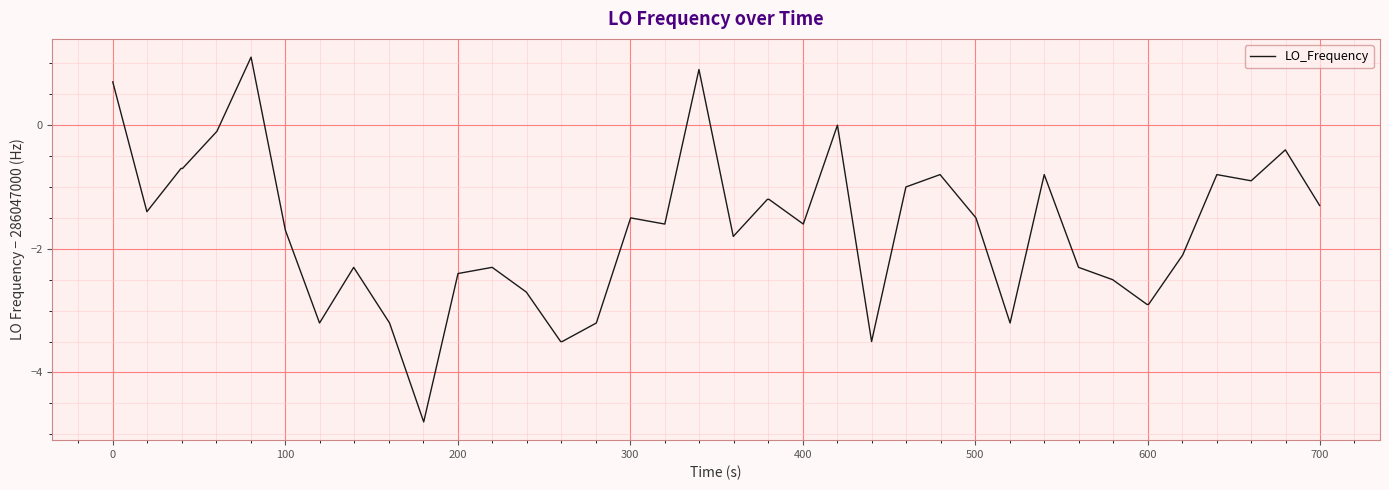

What is the maximum value shown in the chart?

1.1